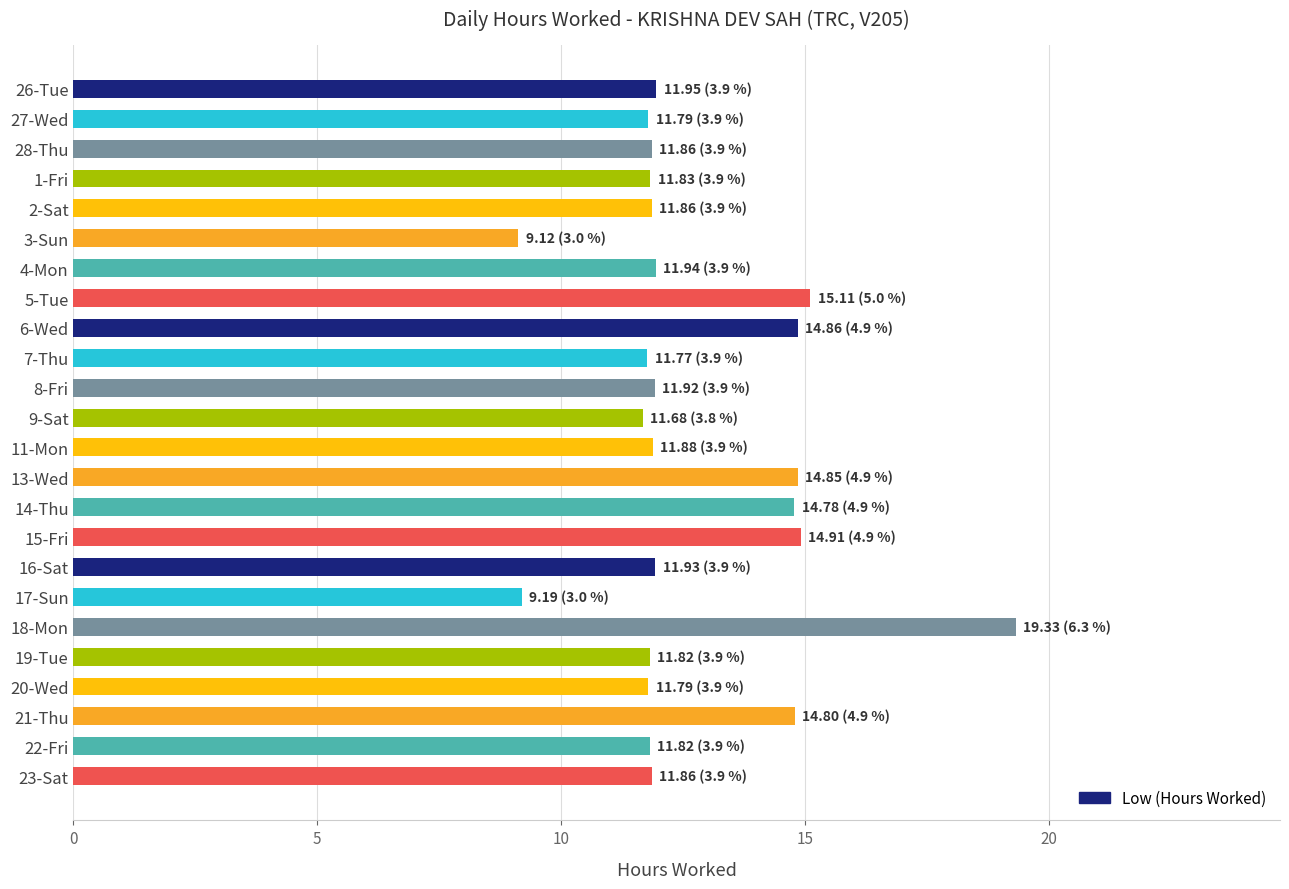

True or false: the data shows 6.1 at 19-Tue.

False